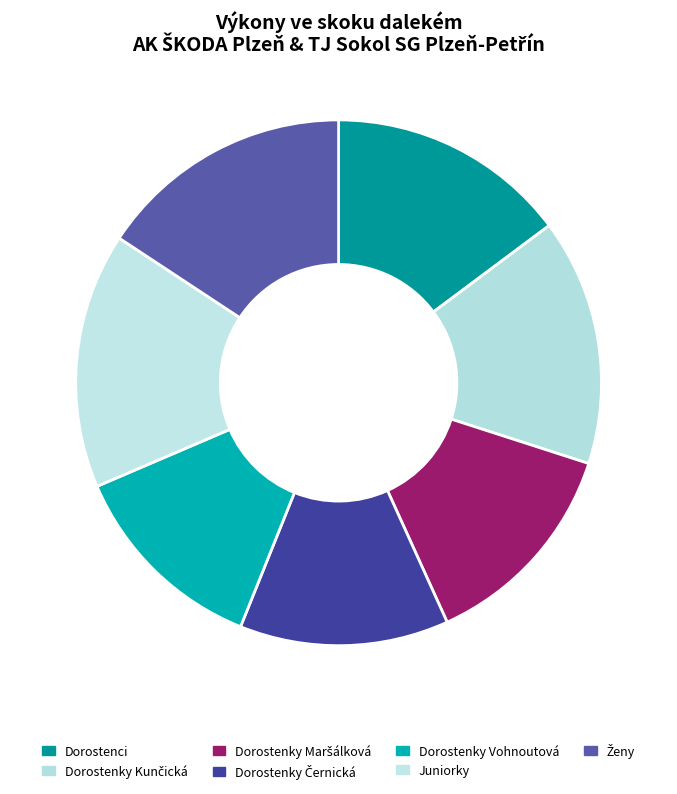

To the nearest percent, what percentage of the pie is skok daleký Dorostenky (Kunčická)?

15%